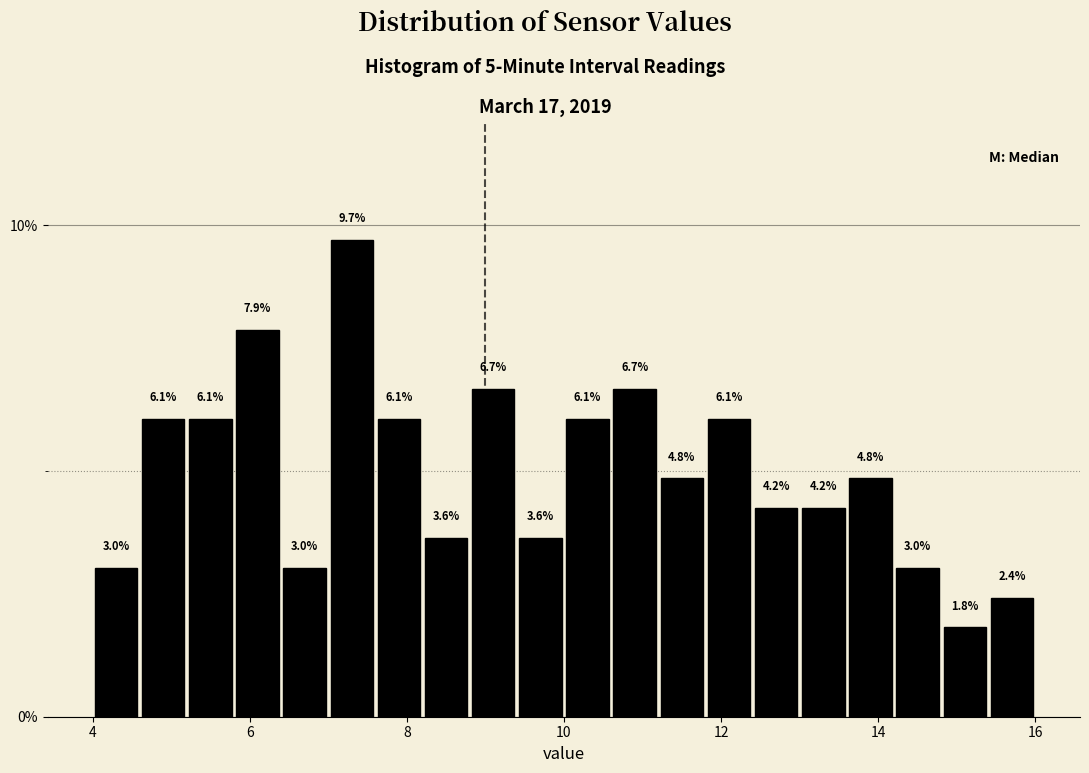

Read against the x-axis, roughly where is the centre of the tallest bar?

7.4